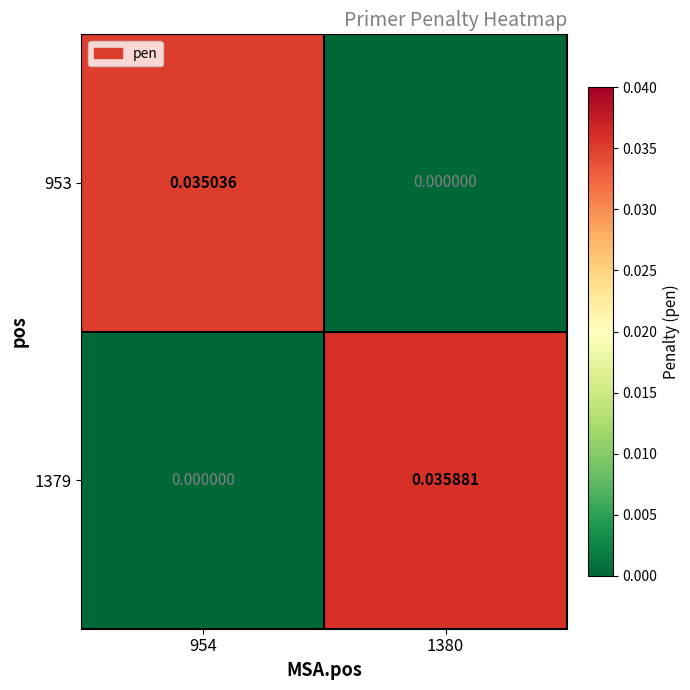

Is the value of 953 at 1380 greater than the value of 1379 at 1380?

No